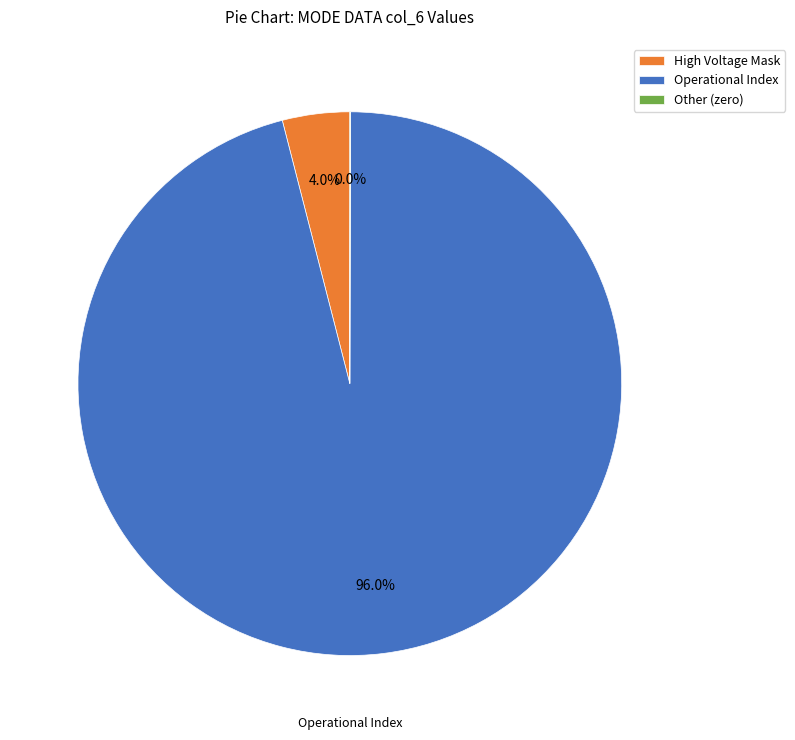

Is there a majority slice in this chart?

Yes